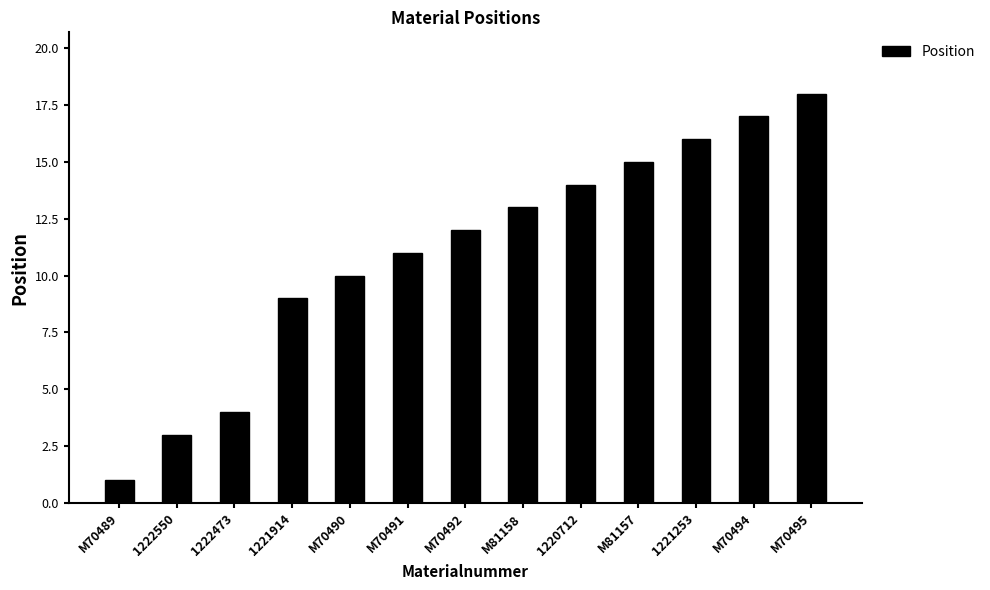

Which has a higher value, 1220712 or M70490?

1220712